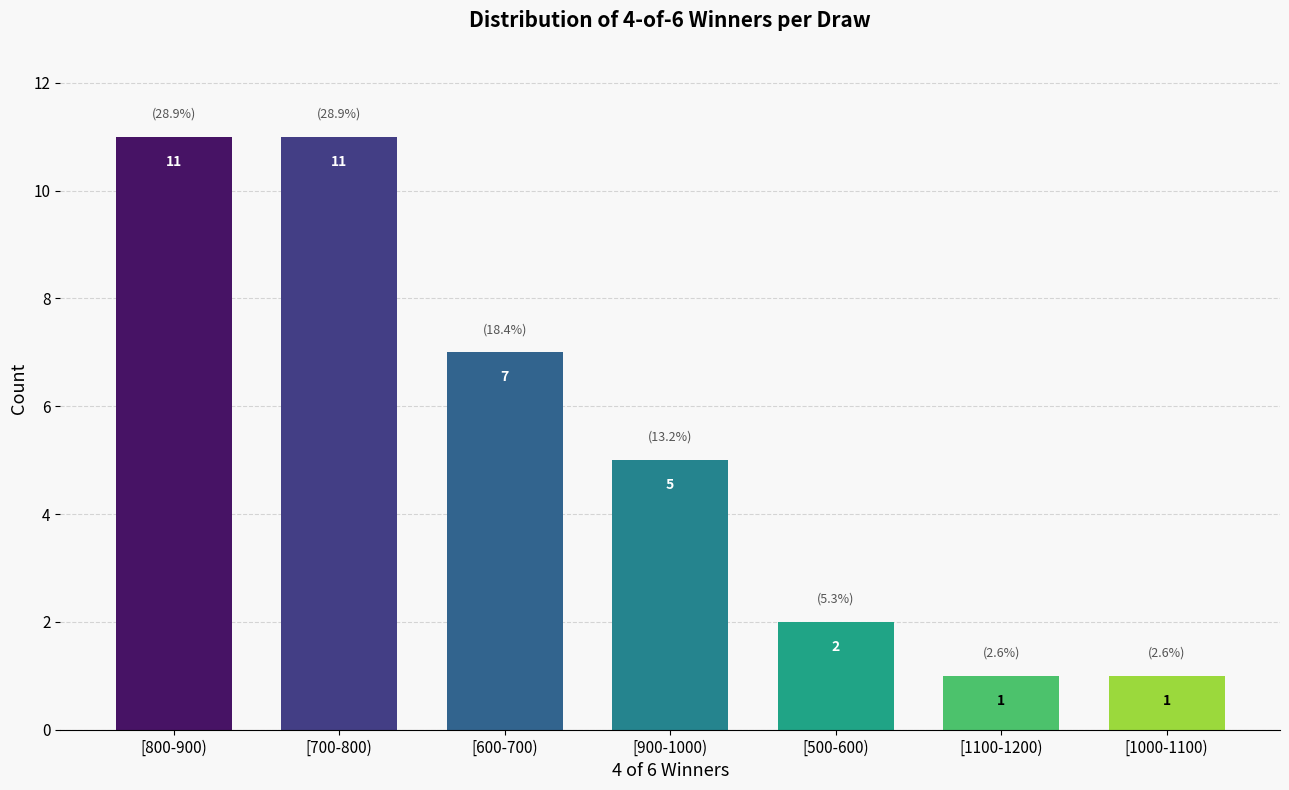

Reading left to right, what are all the values shown in this chart?

[800-900)=11	[700-800)=11	[600-700)=7	[900-1000)=5	[500-600)=2	[1100-1200)=1	[1000-1100)=1